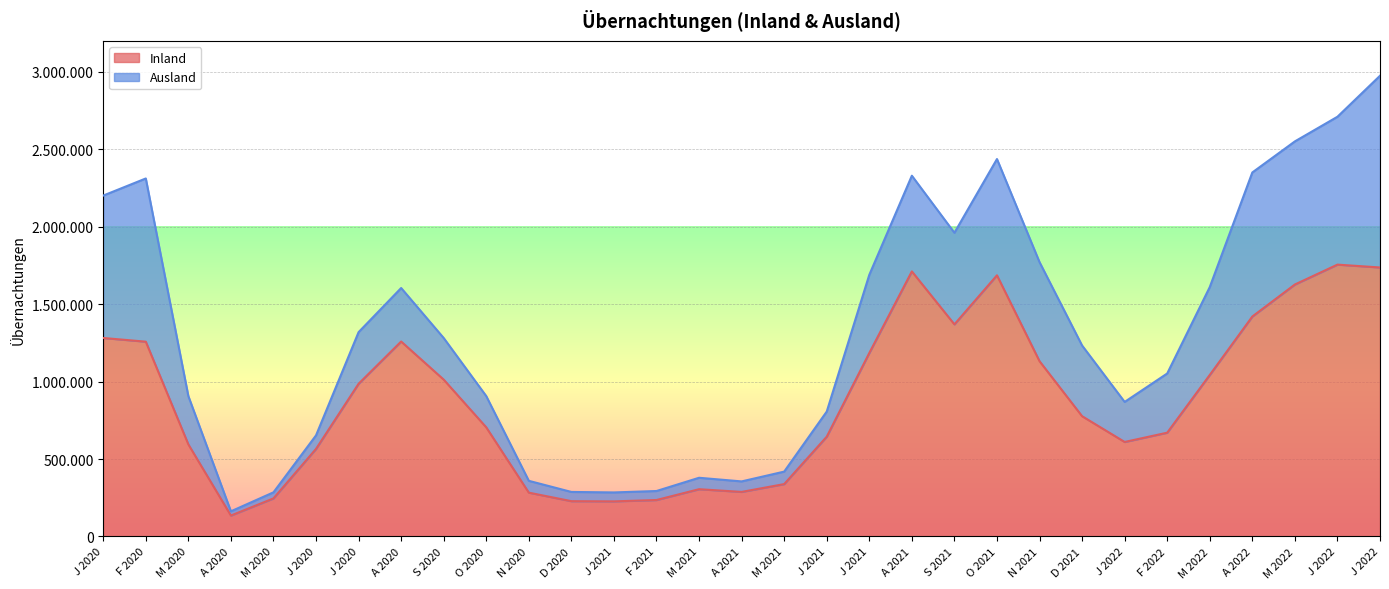

The value at A 2022 is 641030. True or false?

False